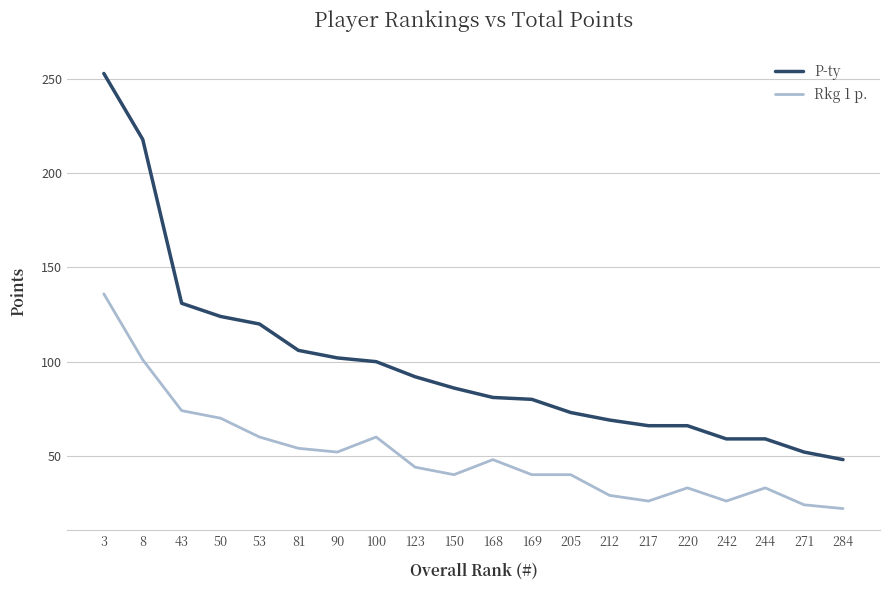

What is the approximate value of P-ty at 284, to the nearest 10?

50